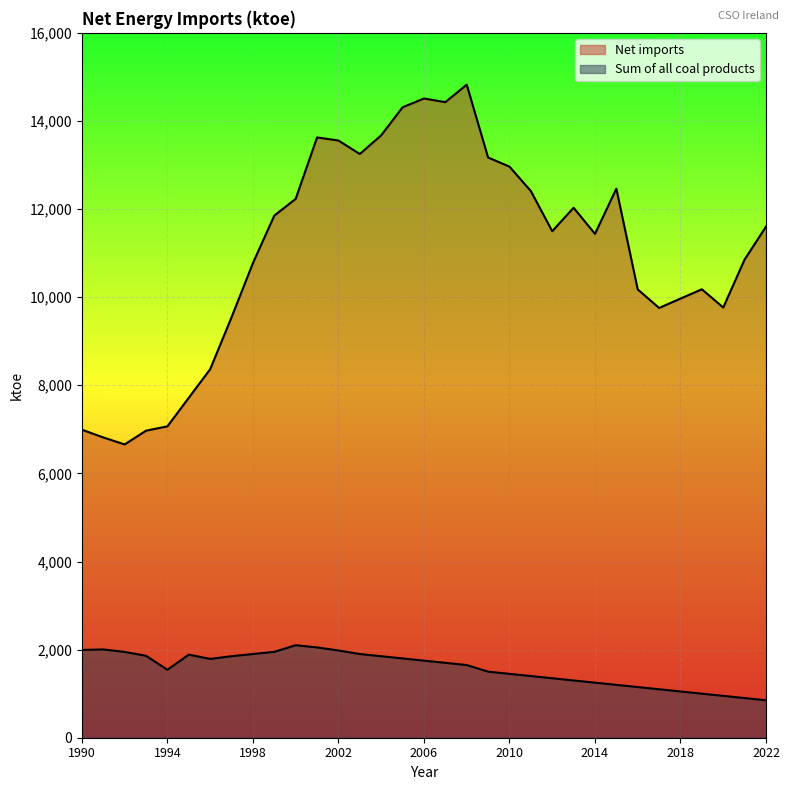

Reading left to right, extract all data points from this chart.

Net imports: 6992	6816	6657	6970	7068	7717	8365	9544	10774	11852	12232	13626	13556	13250	13674	14310	14510	14427	14824	13171	12963	12409	11498	12030	11437	12463	10176	9755	9968	10179	9765	10855	11602
Sum of all coal products: 1992	2004	1948	1859	1543	1886	1789	1850	1900	1950	2100	2050	1980	1900	1850	1800	1750	1700	1650	1500	1450	1400	1350	1300	1250	1200	1150	1100	1050	1000	950	900	850